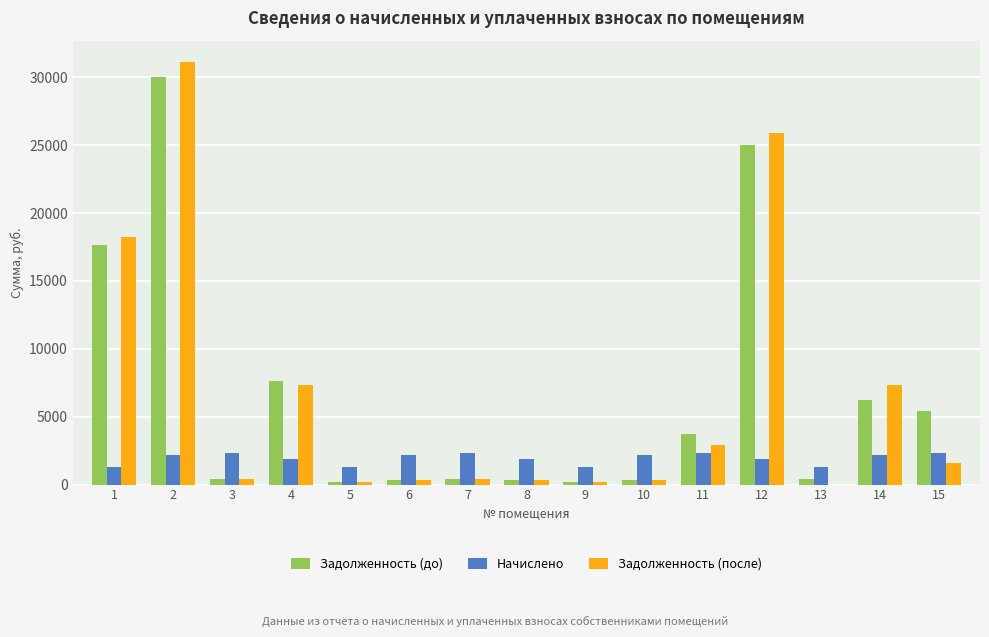

What is the sum of all Задолженность (до) values?

98268.9